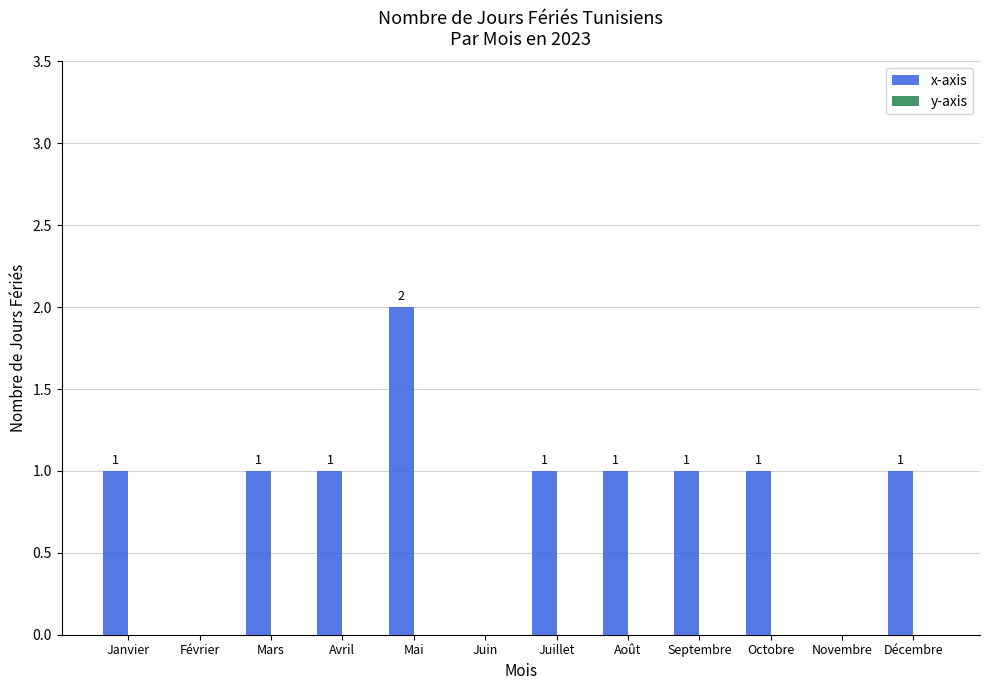

What is the sum of all values?

10